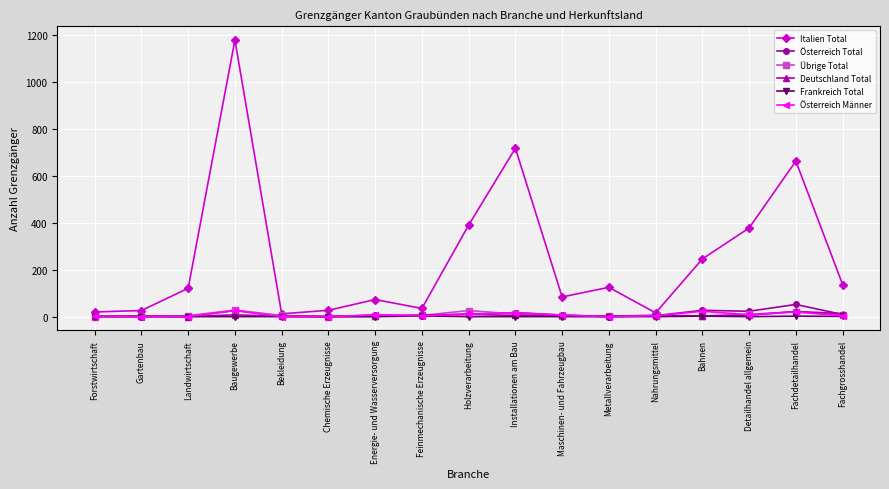

How many data points does each series have?

17